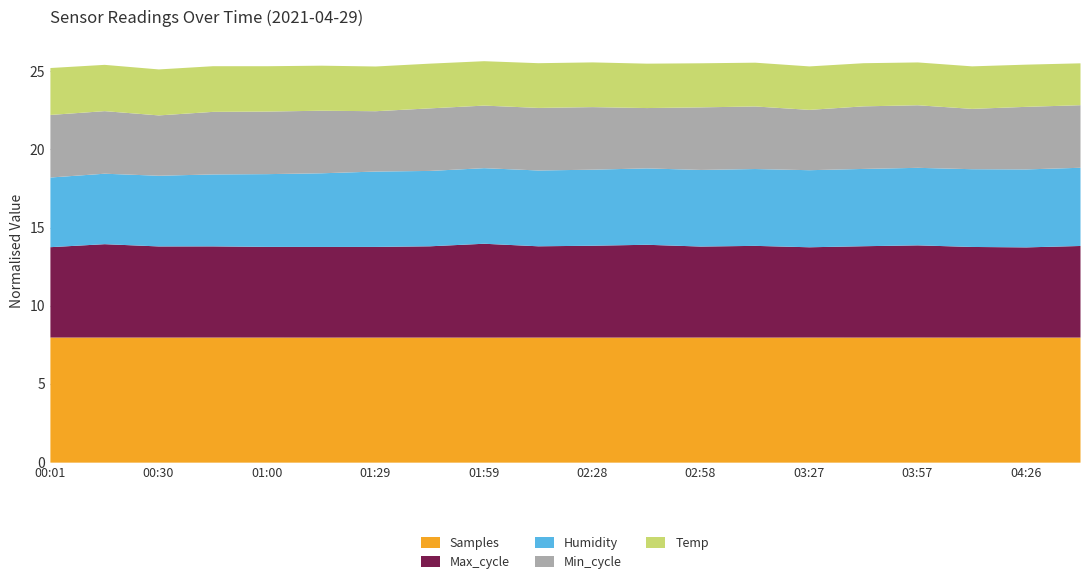

Which series changed the most between 01:14 and 03:13?

Max_cycle